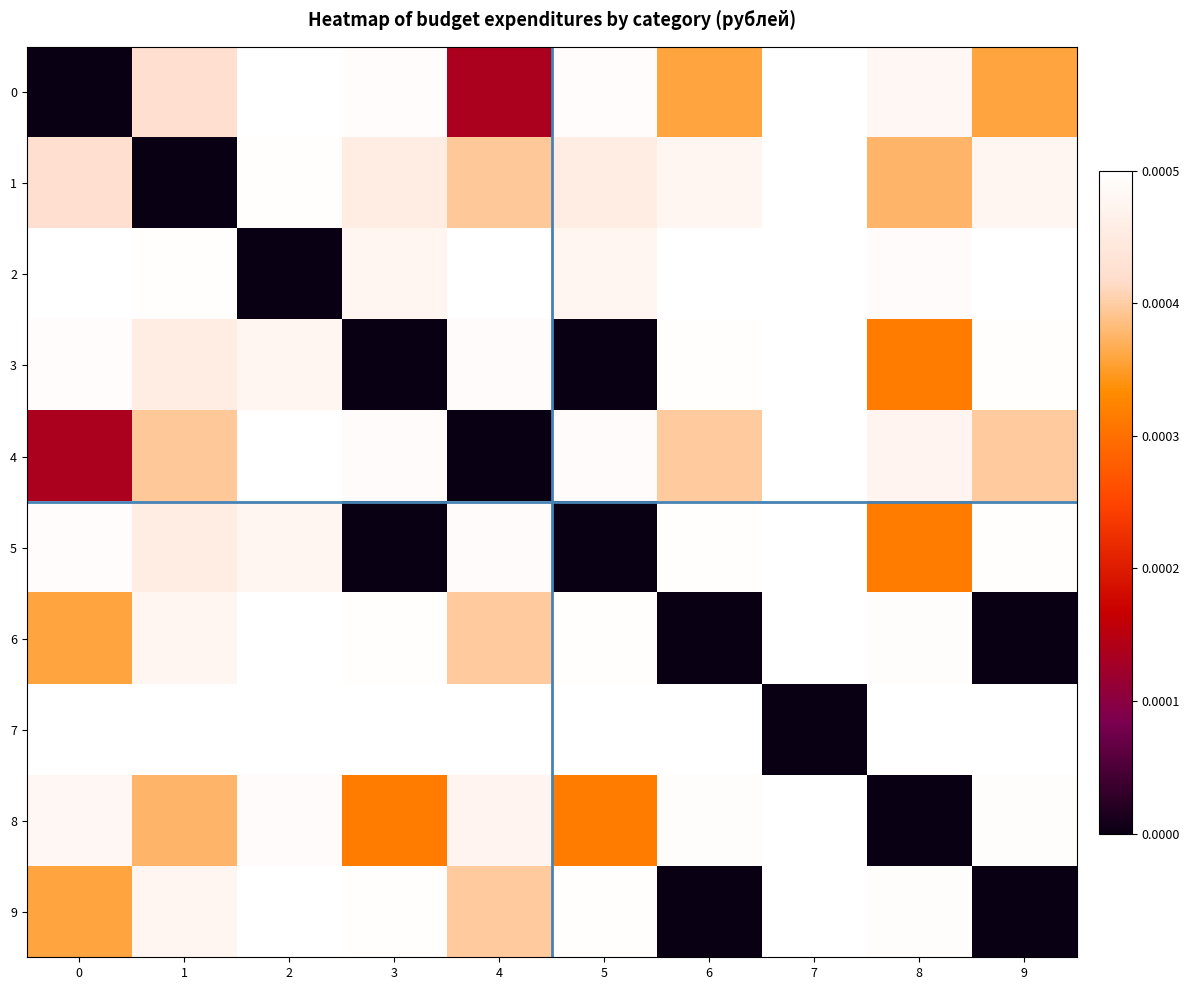

At which category is the sum across all series the highest?

7